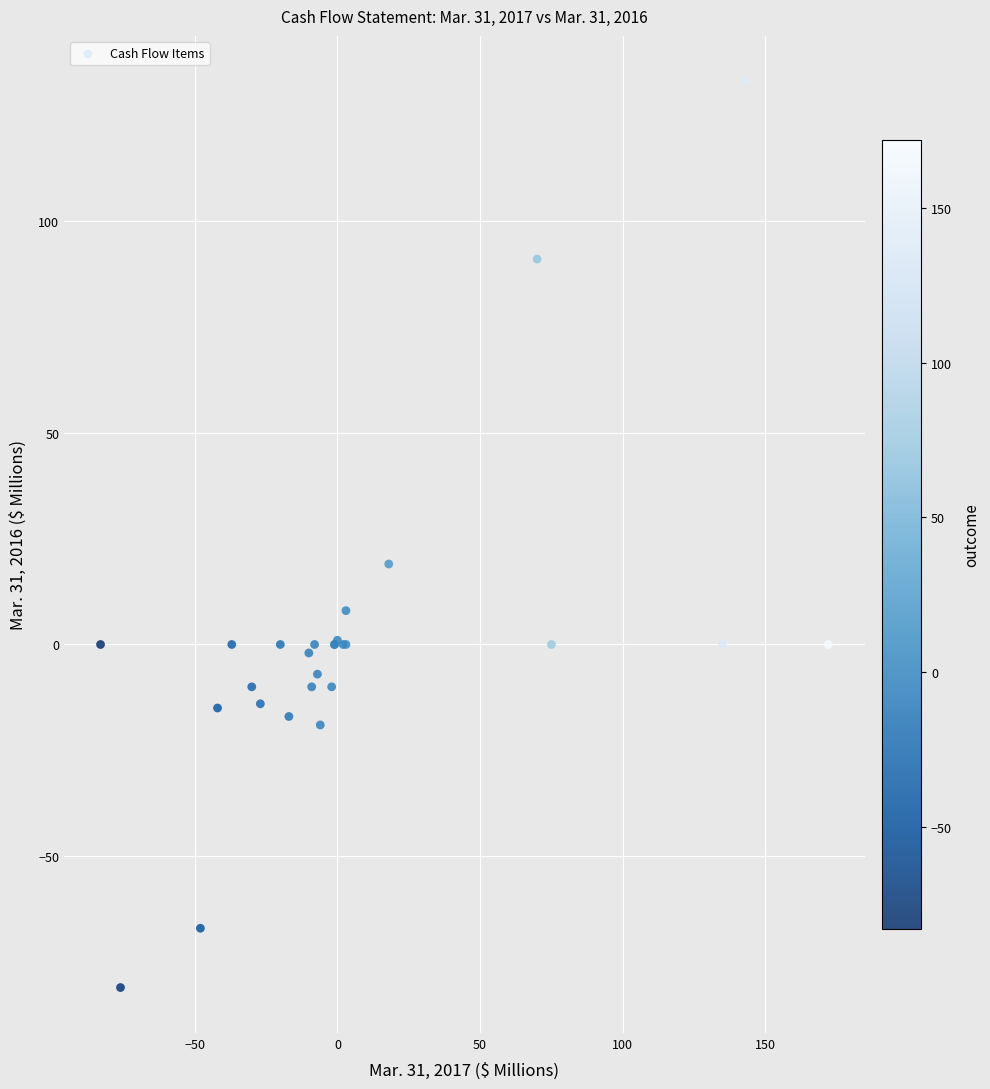

What Y value in the scatter plot is closest to 26?

19